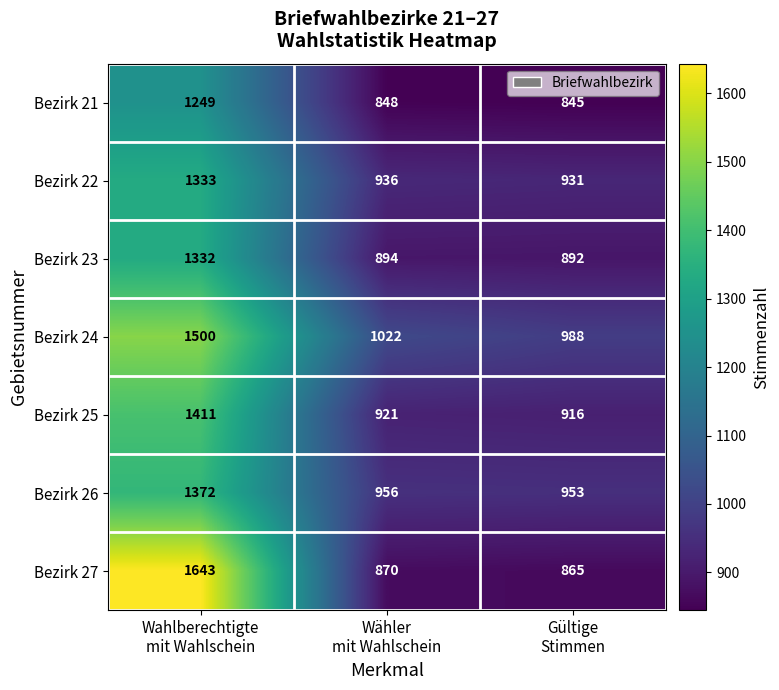

What is the sum of all Bezirk 21 values?

2942